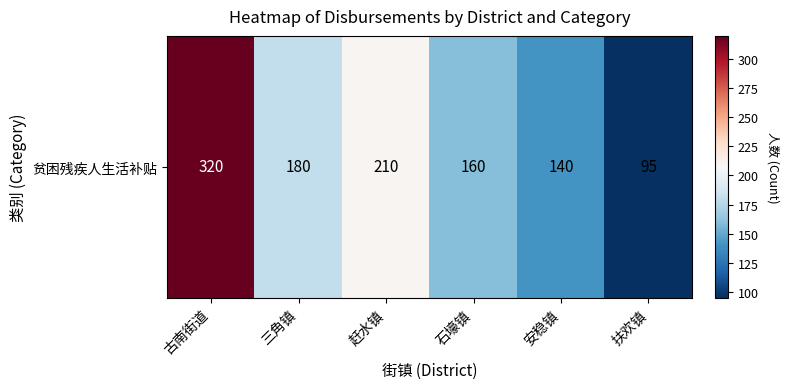

What is the approximate value at 赶水镇, to the nearest 50?

200